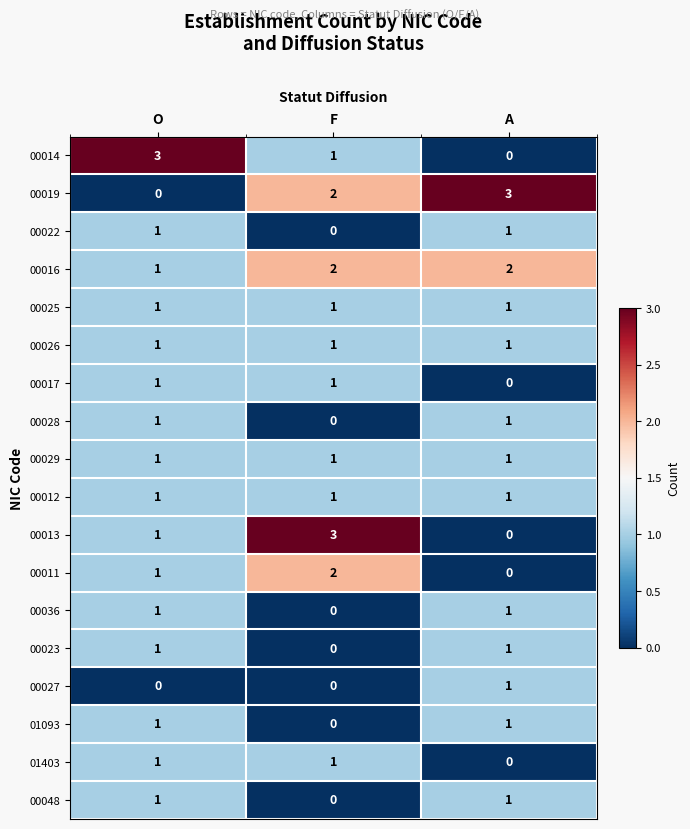

Between F and A, which series saw the biggest shift?

00013